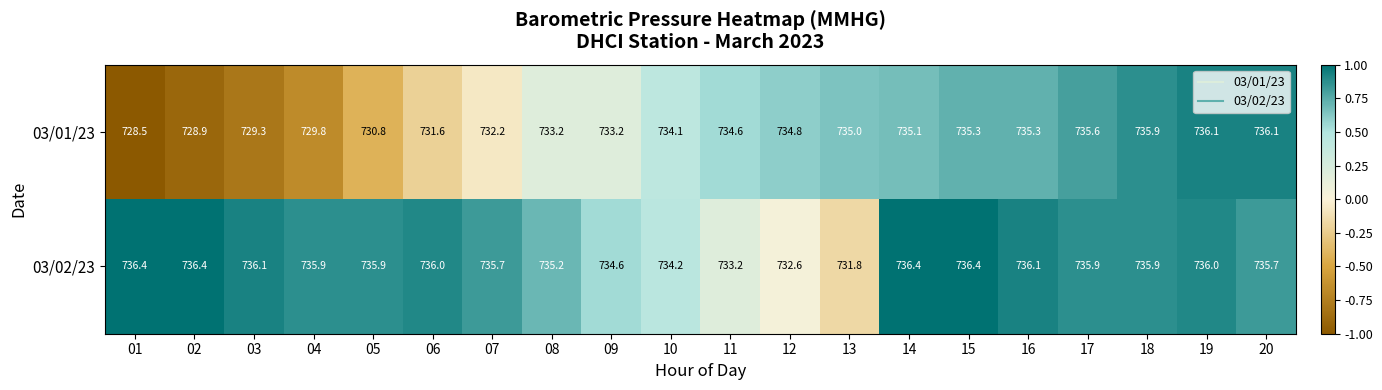

At which label does 03/02/23 reach its minimum?

13